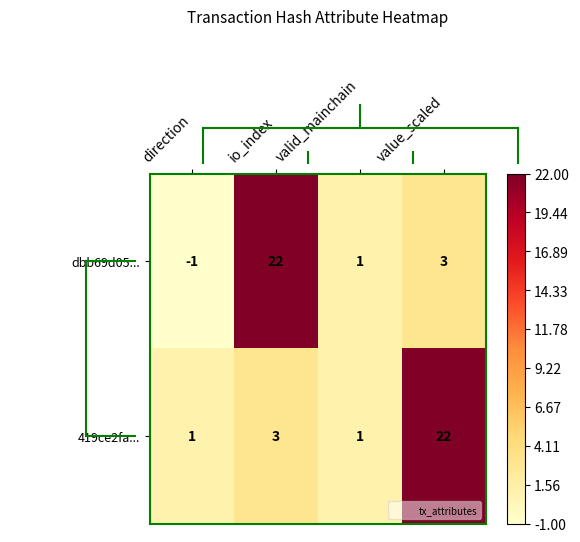

Which series has the largest total across all categories?

419ce2fa...